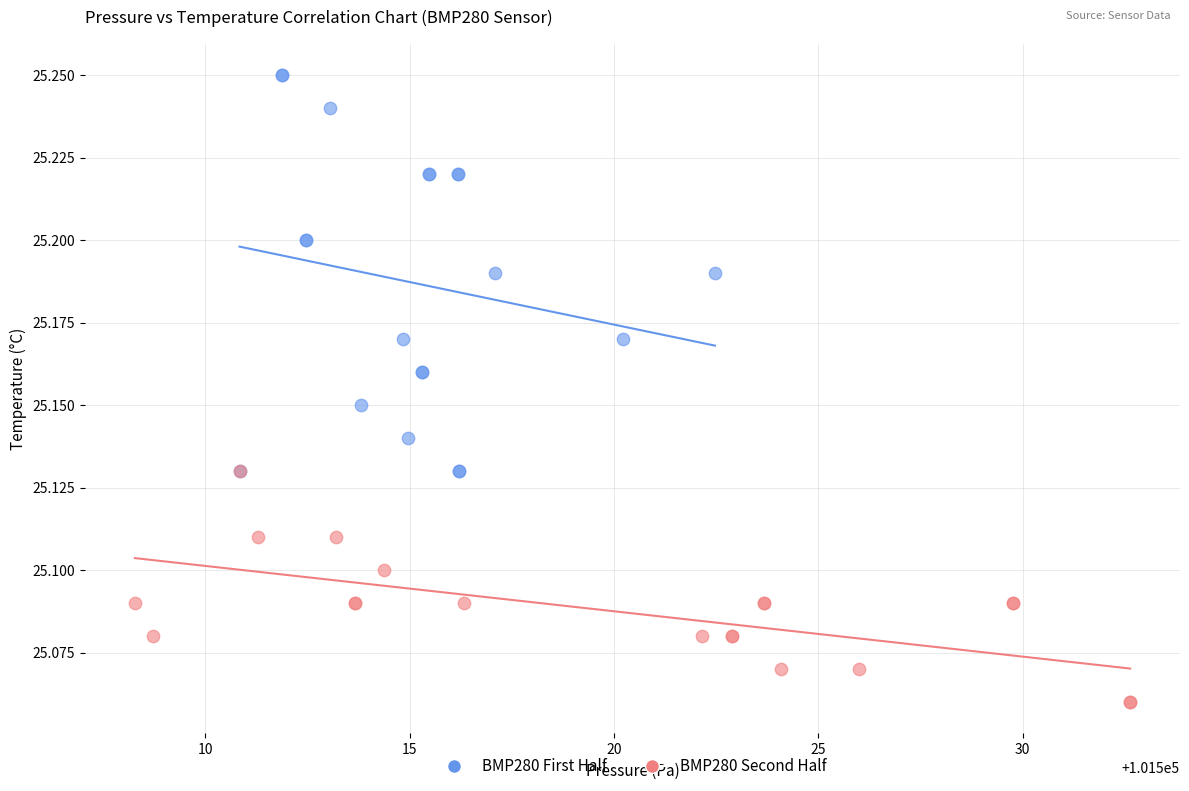

Which series contains the lowest Y value?

BMP280 Second Half